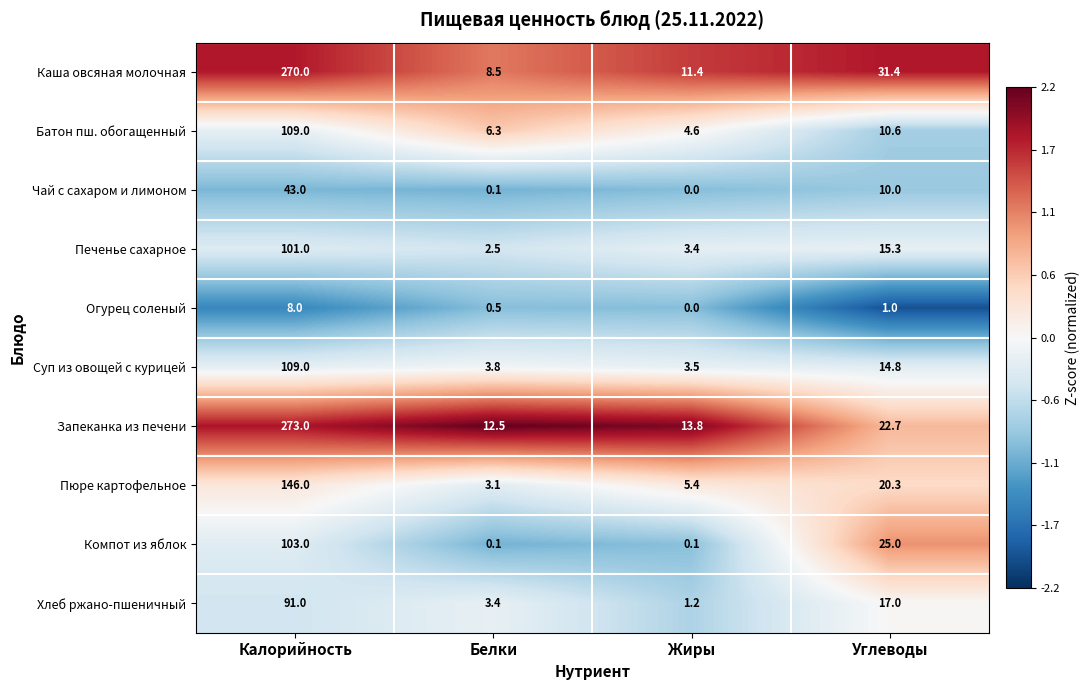

Where is Огурец соленый nearest to the value 4?

Углеводы